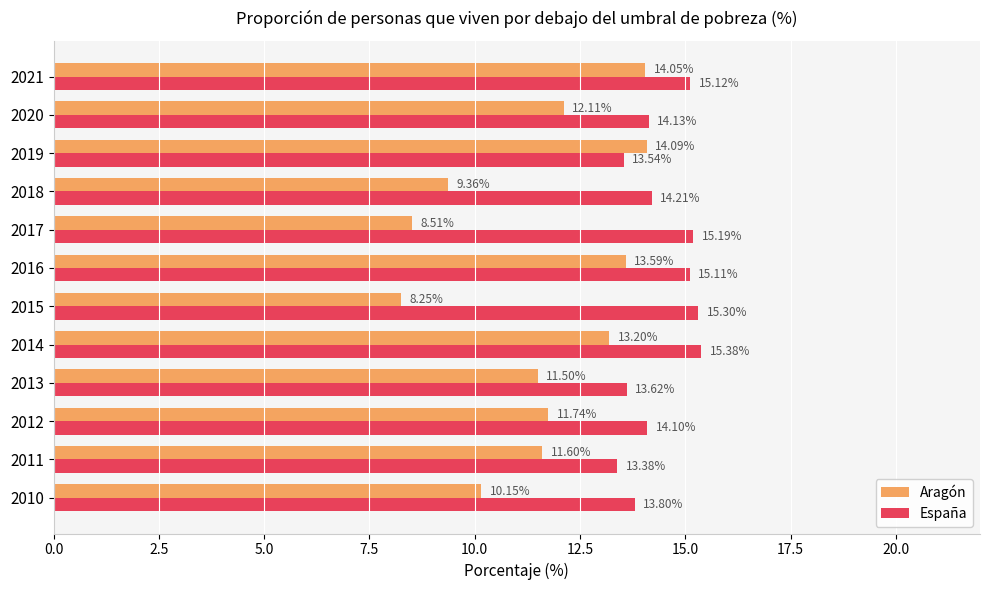

Rank the series by their maximum value, from lowest to highest.

Aragón, España